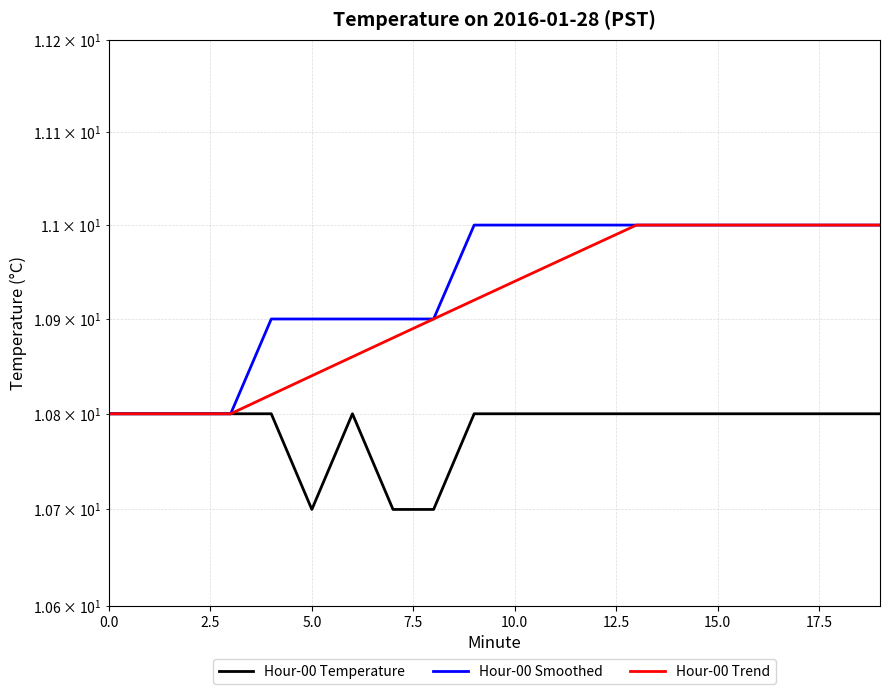

What is the approximate value of Hour-00 Smoothed at 10?

11.0